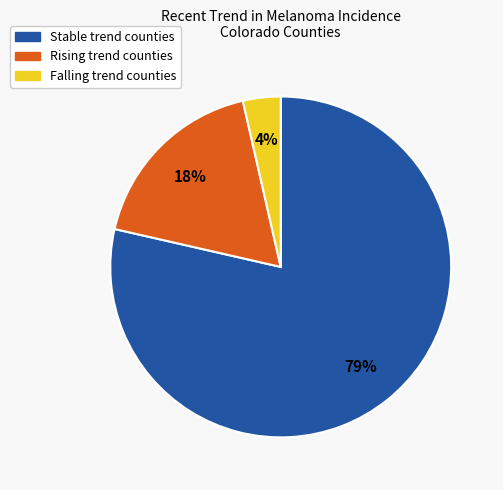

Which category has the smallest portion of the pie?

Falling trend counties